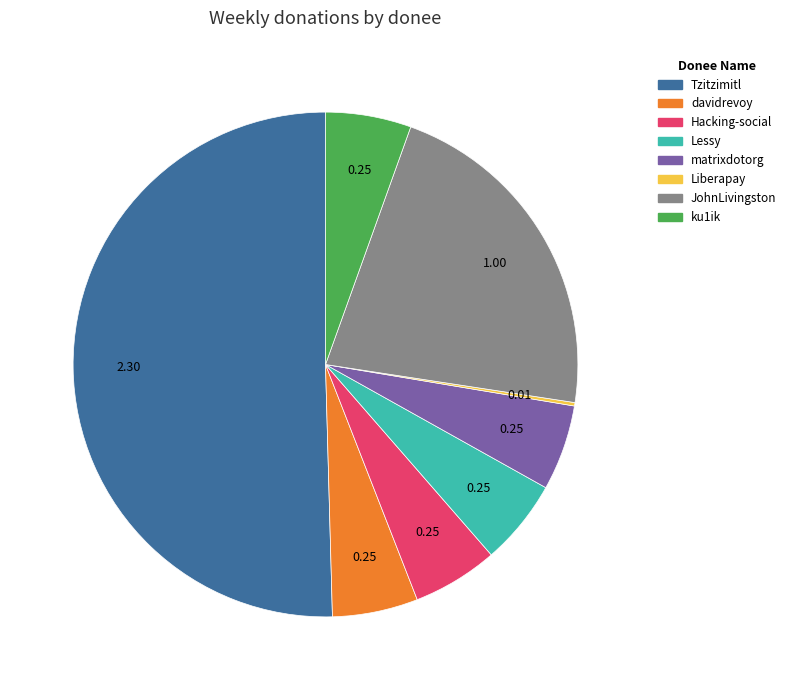

Which slice represents more than half of the pie?

Tzitzimitl